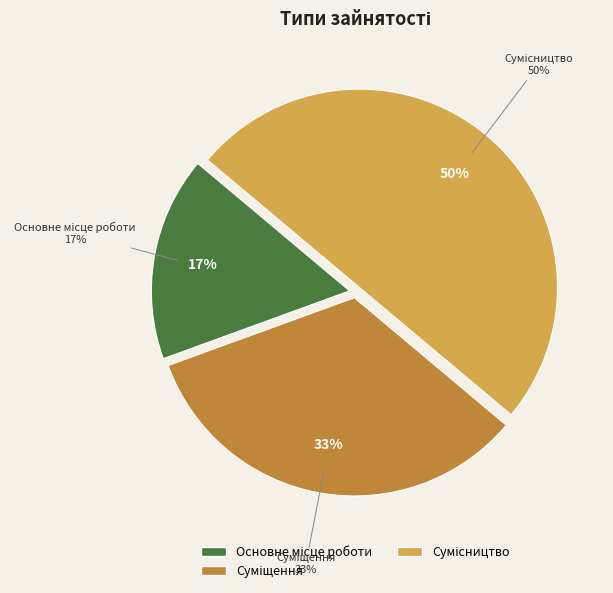

Is it true that Основне місце роботи is 17% of the pie?

True